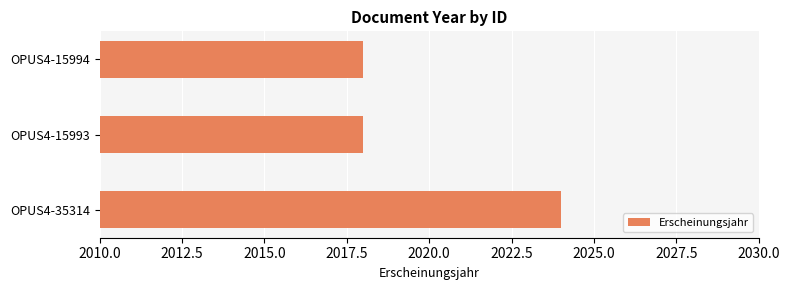

Are the bars grouped side by side (vs. stacked)?

No